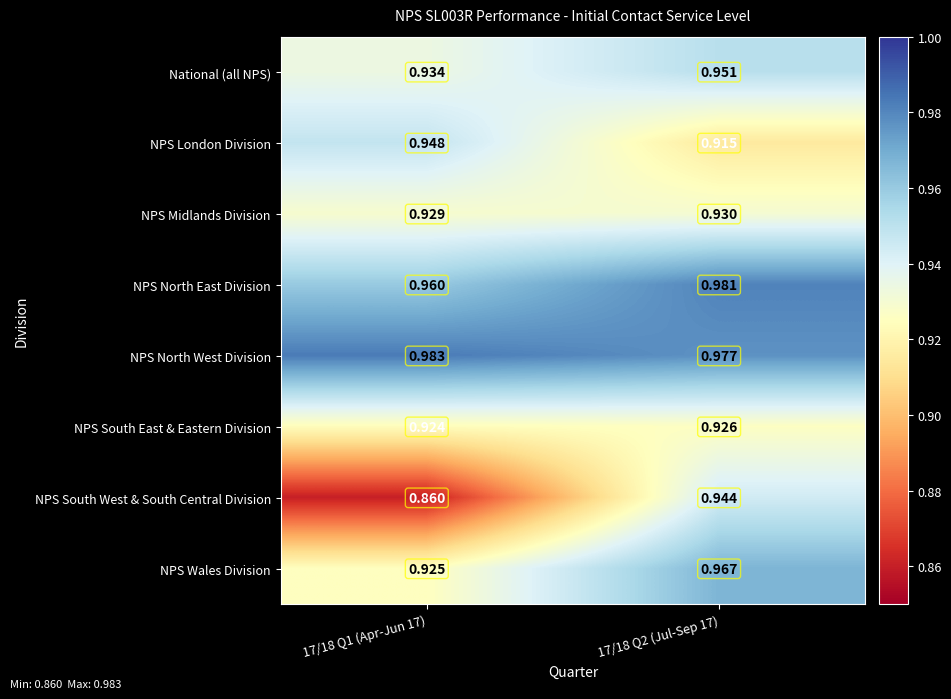

What is the total value across all series at 17/18 Q1 (Apr-Jun 17)?

7.5